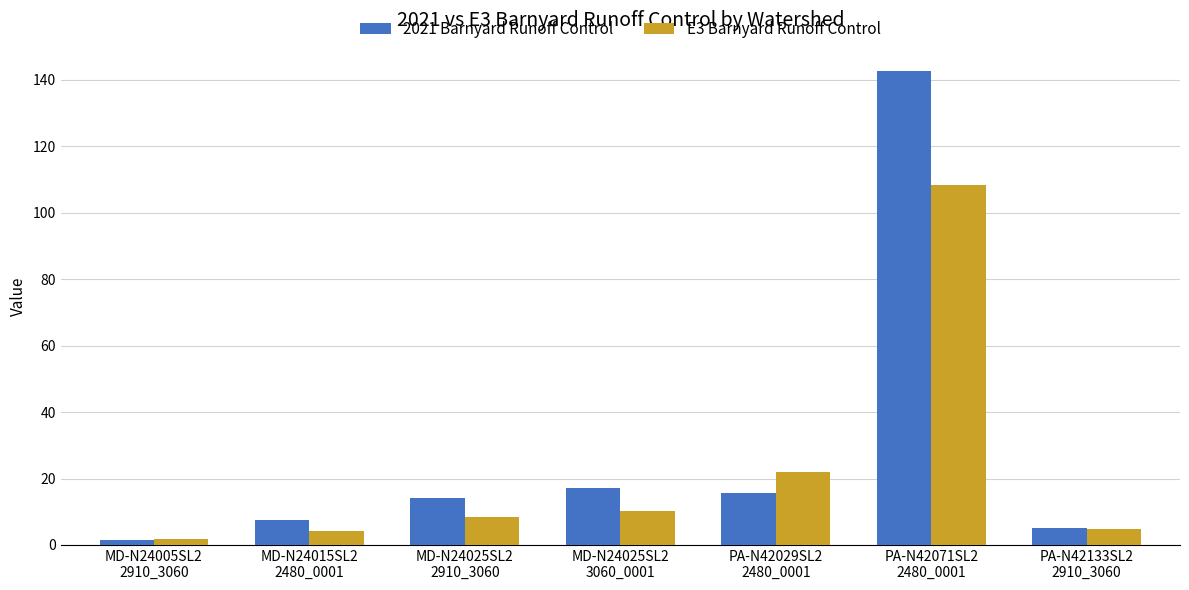

How many series are shown in this chart?

2